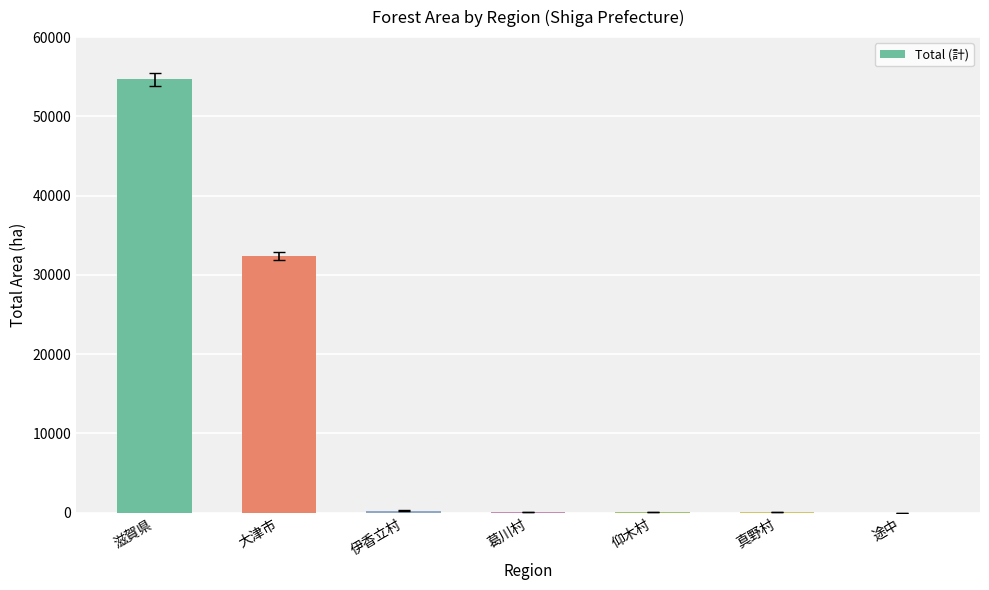

What is the sum of the values at 途中 and 滋賀県?

54717